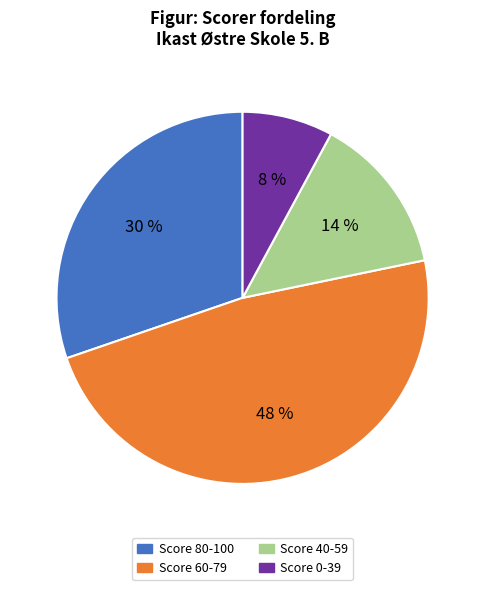

Is there a majority slice in this chart?

No